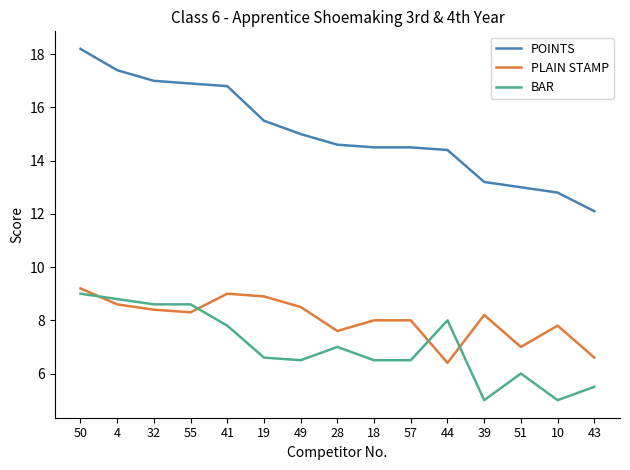

Does the chart have visible grid lines?

No